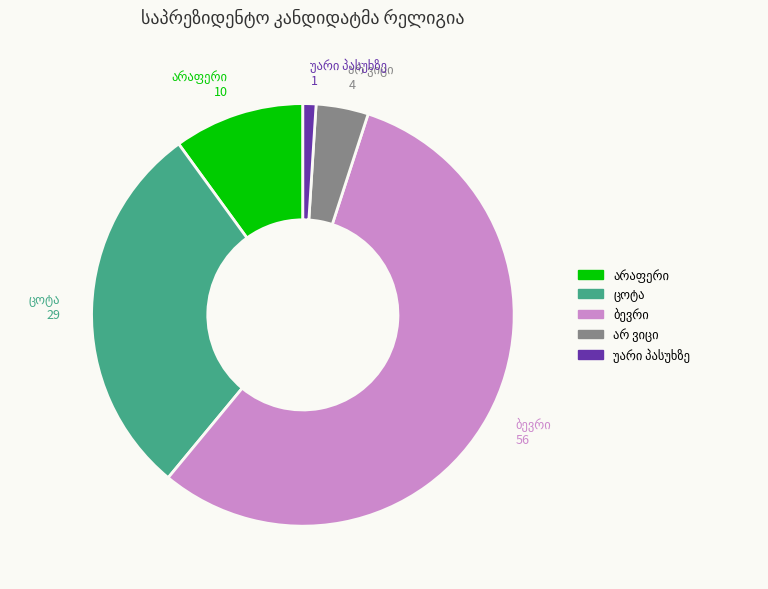

Does any single category account for the majority?

Yes